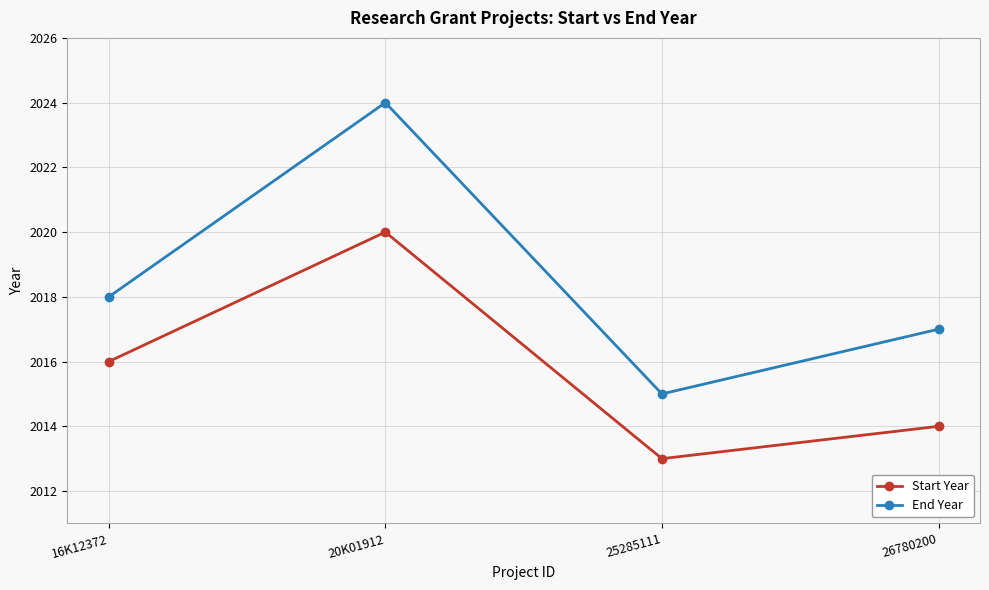

At which category is the sum across all series the highest?

20K01912